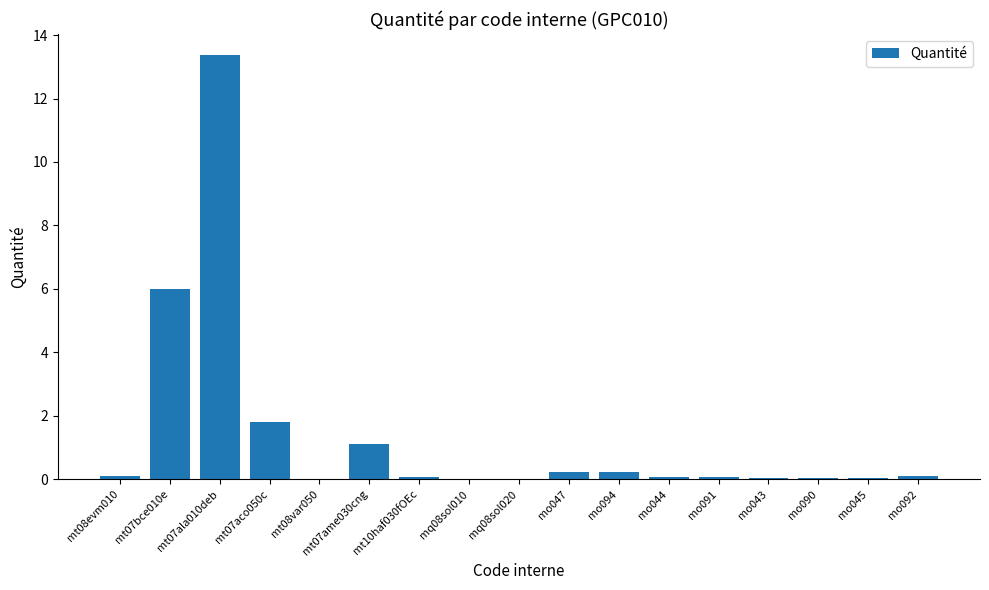

What is the sum of the values at mo044 and mt07aco050c?

1.9